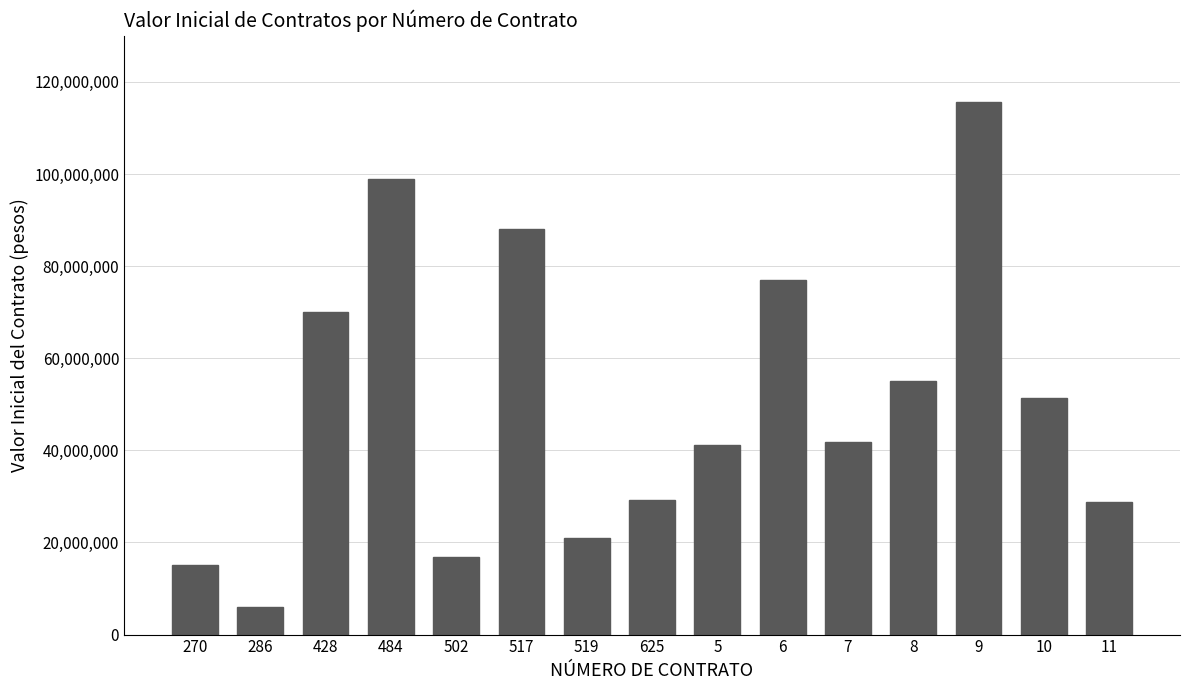

Are the bars horizontal?

No